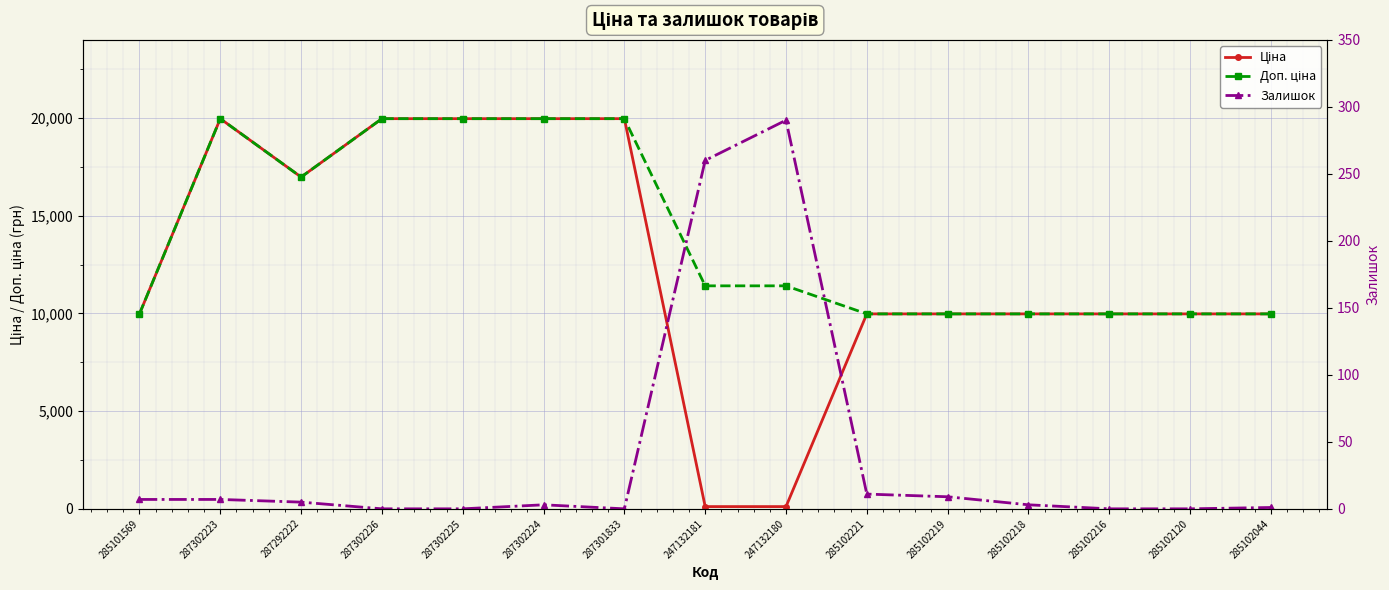

List the labels in order of Ціна value, smallest first.

247132181, 247132180, 285101569, 285102221, 285102219, 285102218, 285102216, 285102120, 285102044, 287292222, 287302223, 287302226, 287302225, 287302224, 287301833